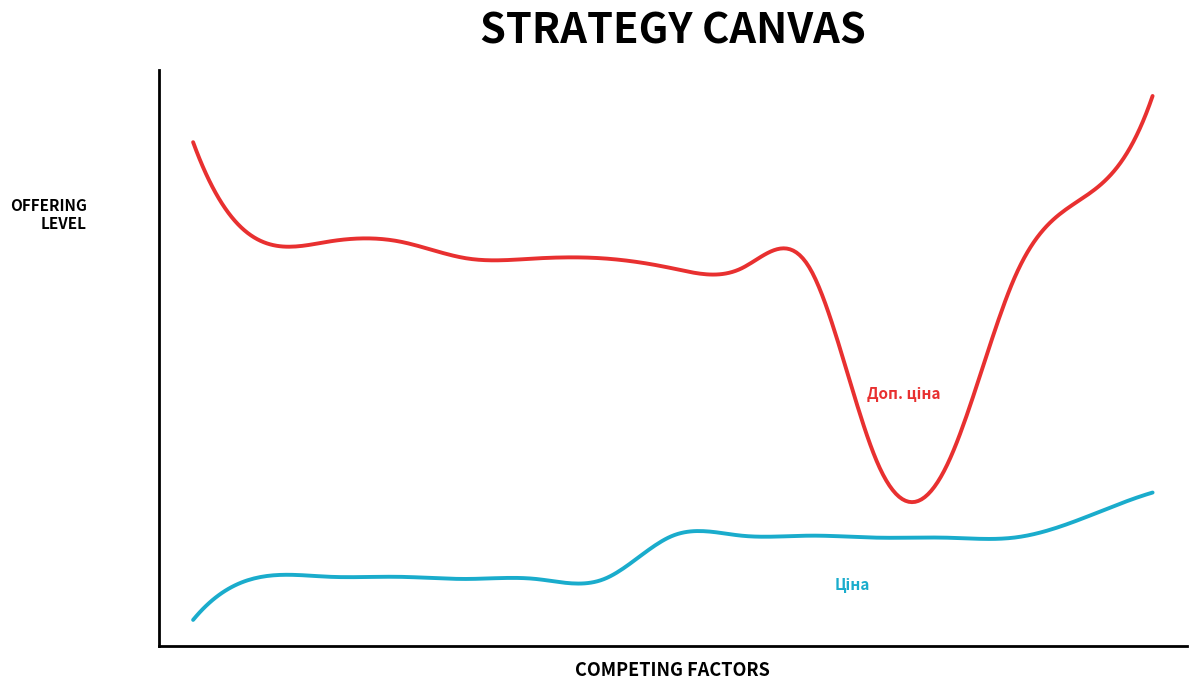

Does the chart have visible grid lines?

No